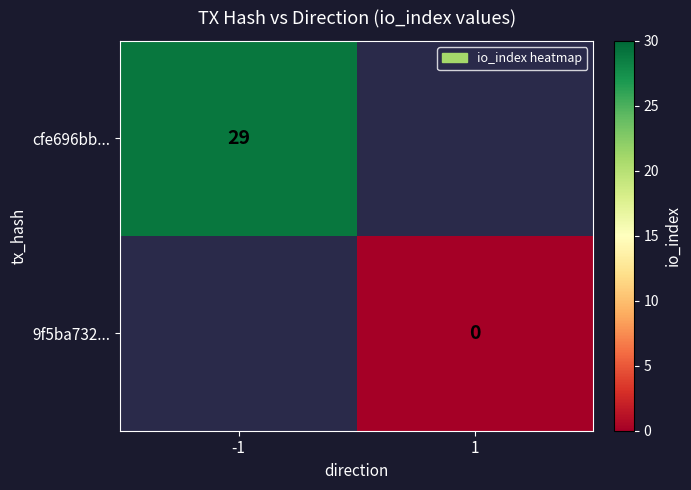

The value of cfe696bb... at -1 is 43. True or false?

False